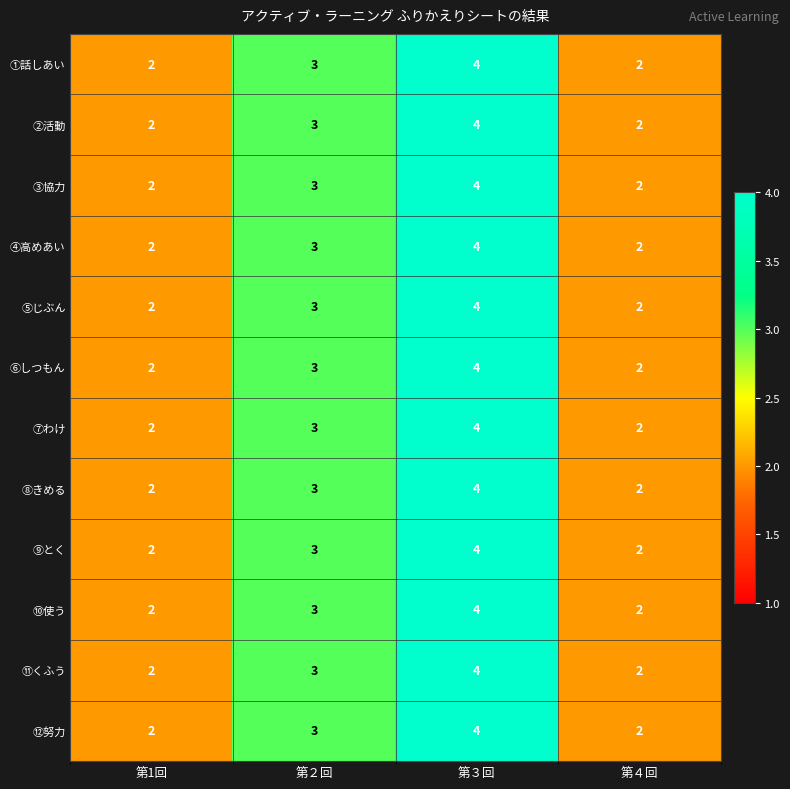

Is it true that ④高めあい equals 3 at 第４回?

False